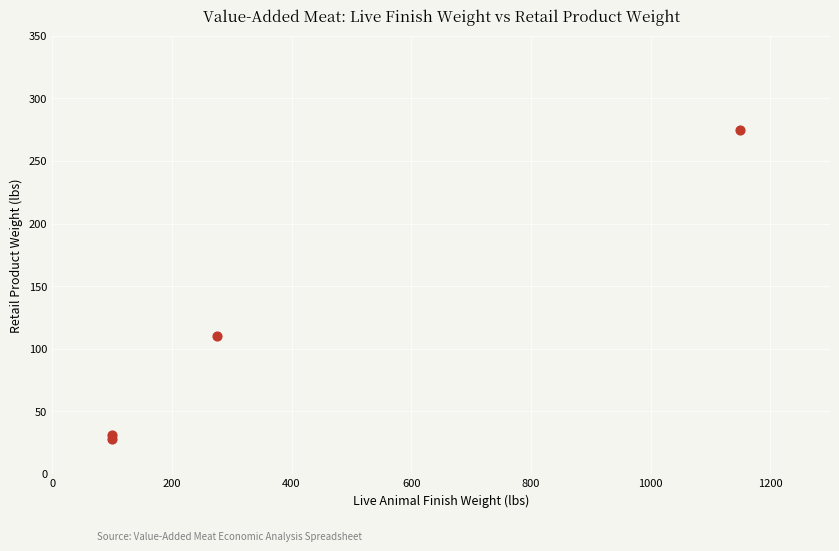

What Y value in the scatter plot is closest to 151?

110